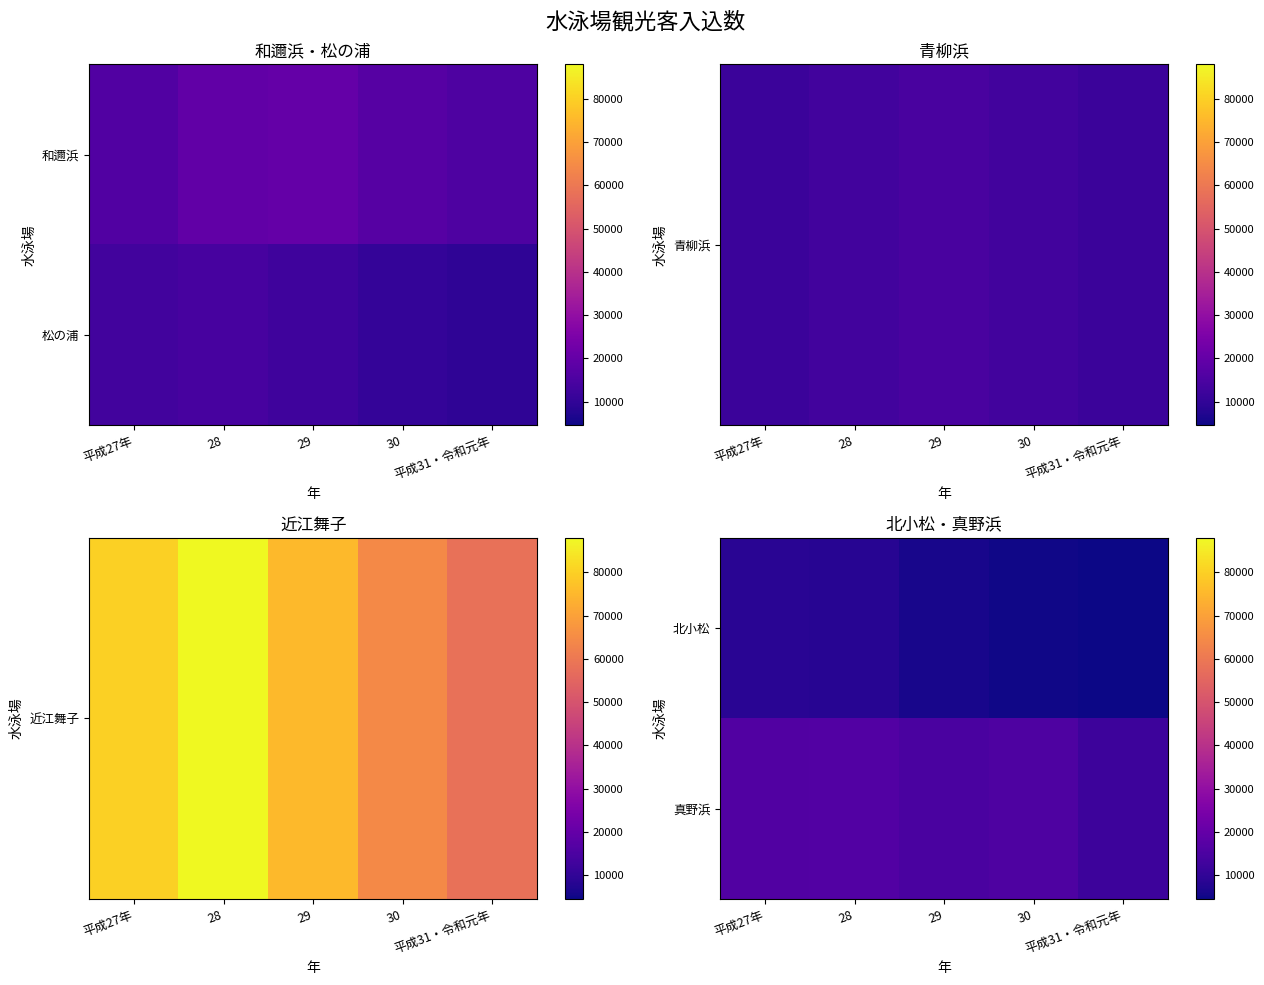

Rank the categories by 北小松 value from lowest to highest.

平成31・令和元年, 30, 29, 28, 平成27年